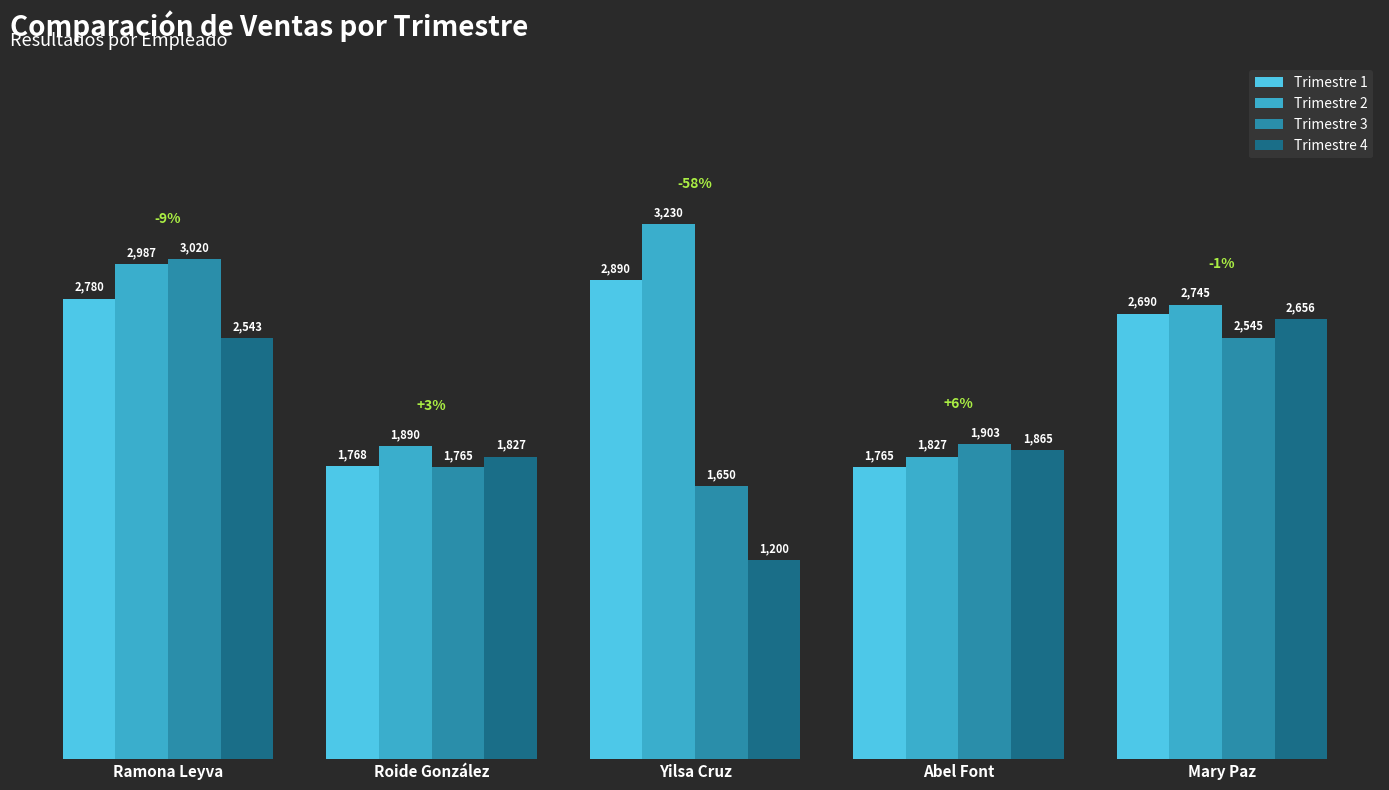

Where does the Trimestre 4 series first go above 1865?

Ramona Leyva